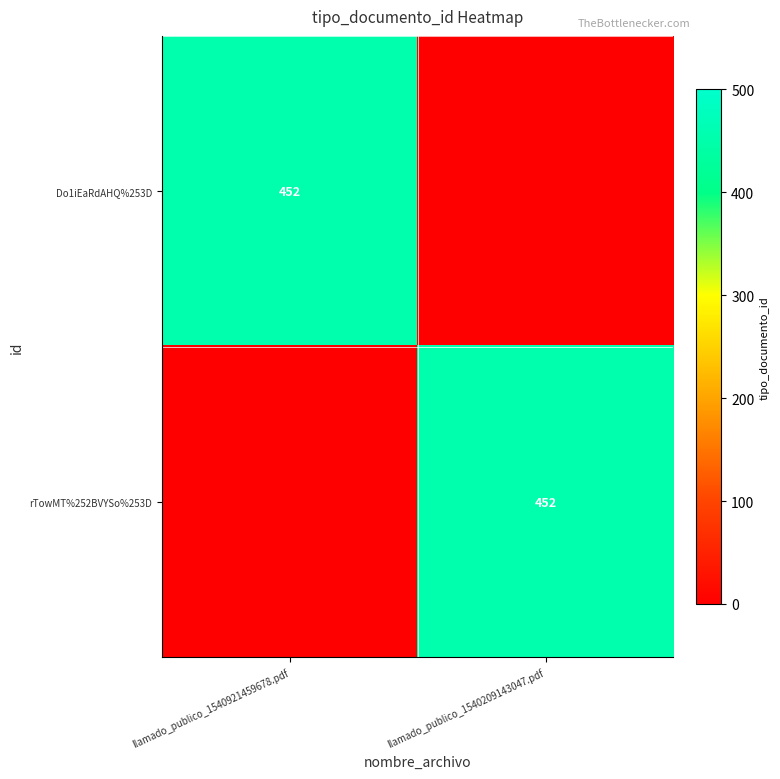

Is it true that Do1iEaRdAHQ%253D equals 603 at llamado_publico_1540921459678.pdf?

False